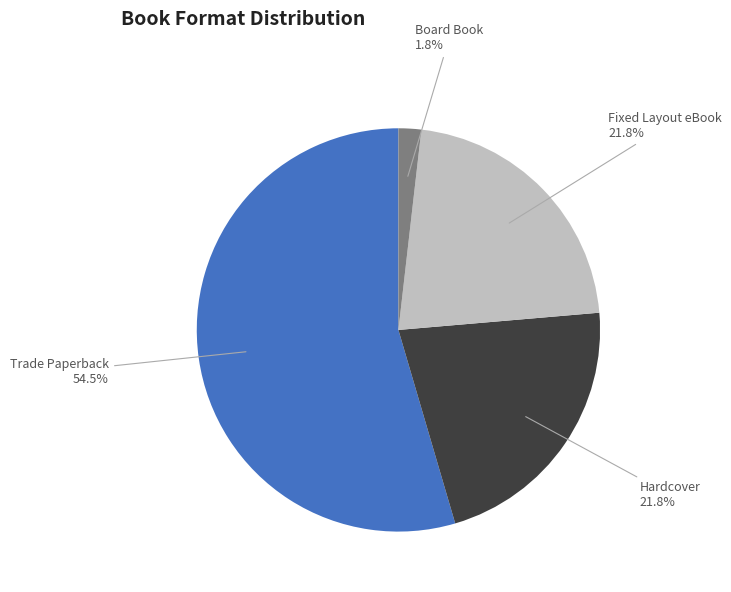

Count the number of slices in the pie.

4